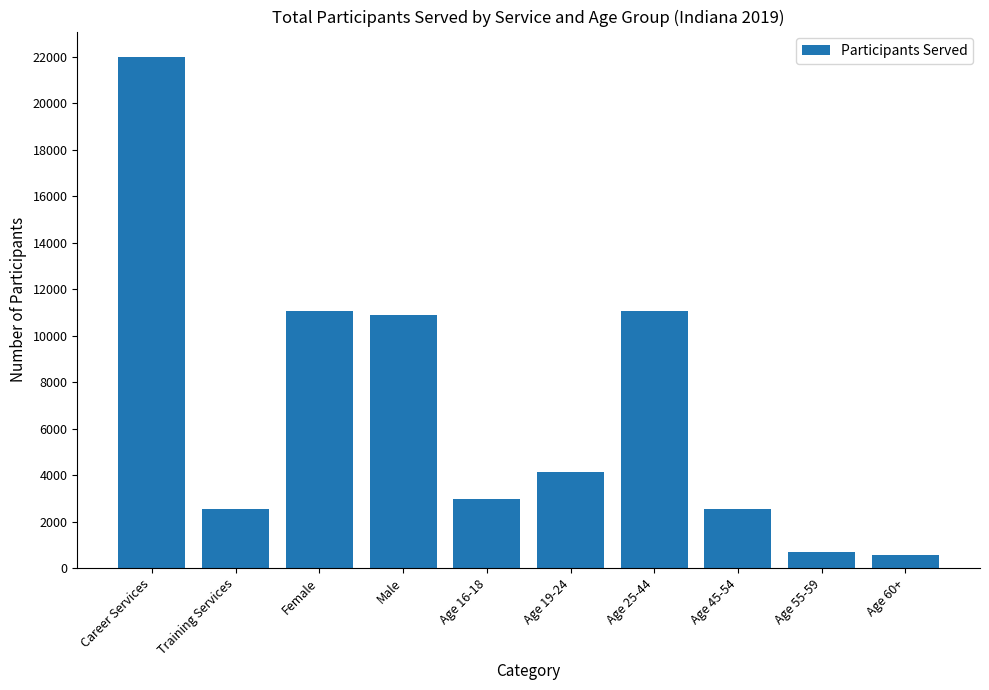

What is the label of the 6th bar from the left?

Age 19-24